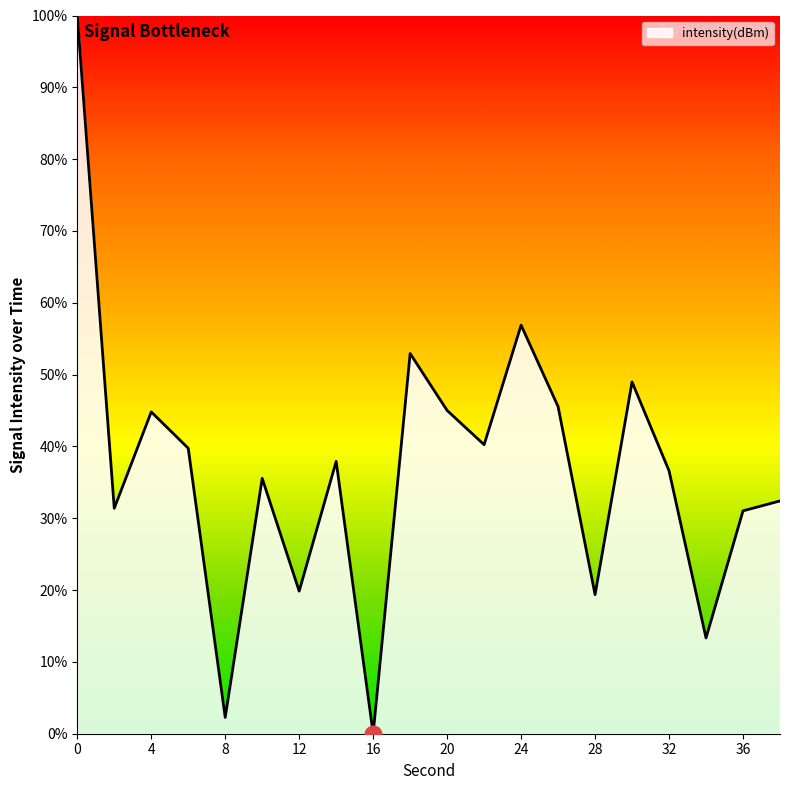

Does the chart have visible grid lines?

No